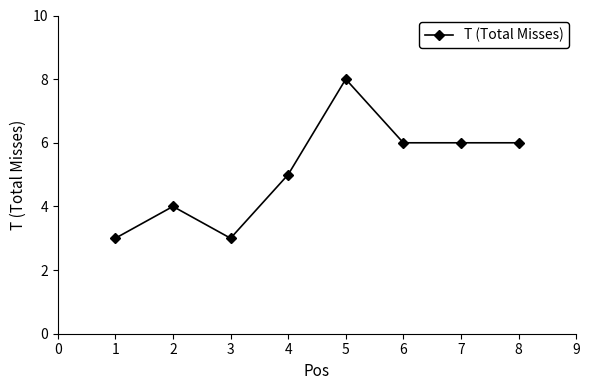

True or false: the data shows 2 at 1.

False